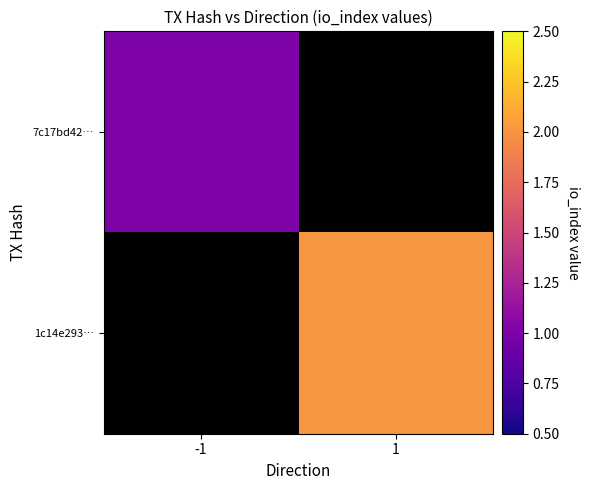

How many positive values does the 7c17bd42… series have?

1